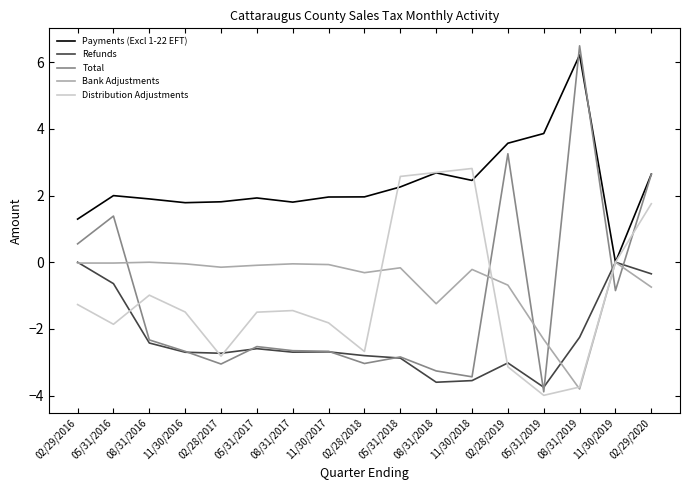

What is the sum of the Payments (Excl 1-22 EFT) values at 05/31/2017 and 05/31/2019?

5.8